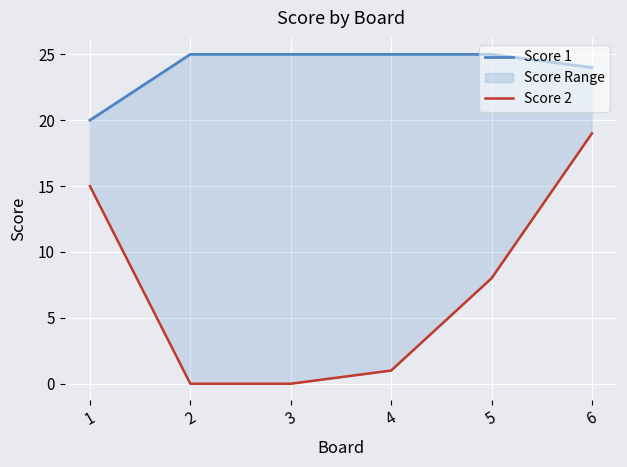

Does the chart display data point markers on the line(s)?

No